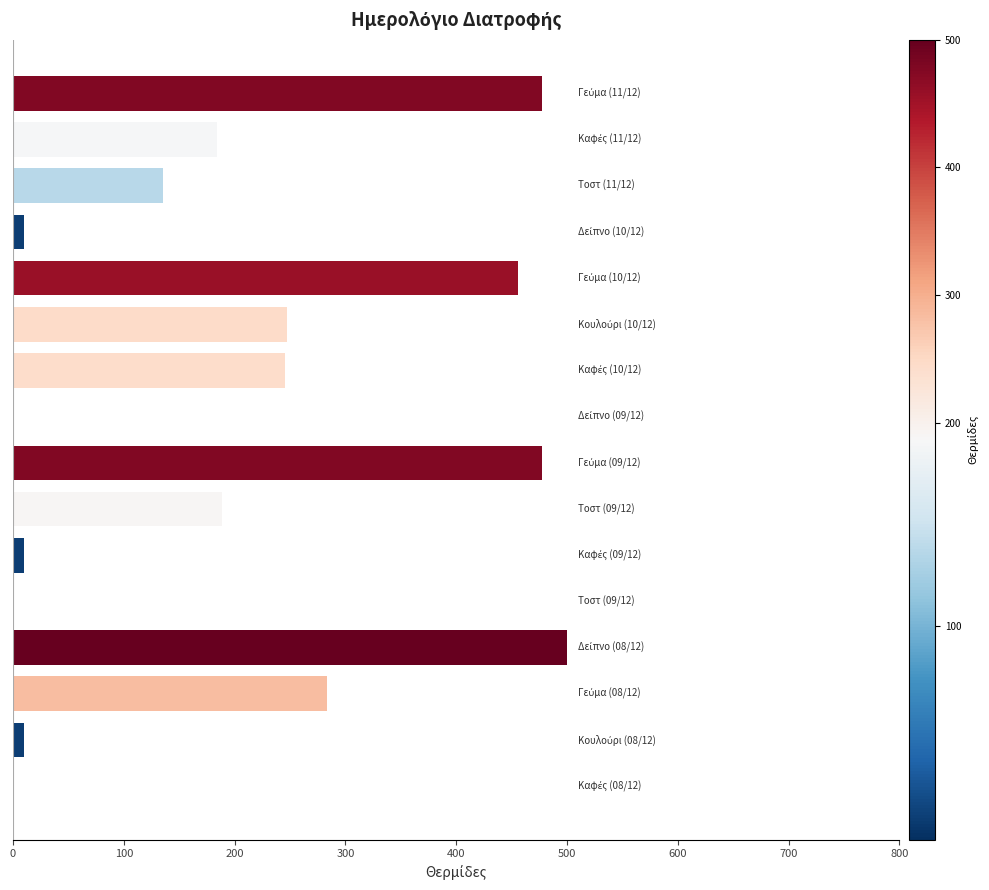

What is the sum of all values?

3226